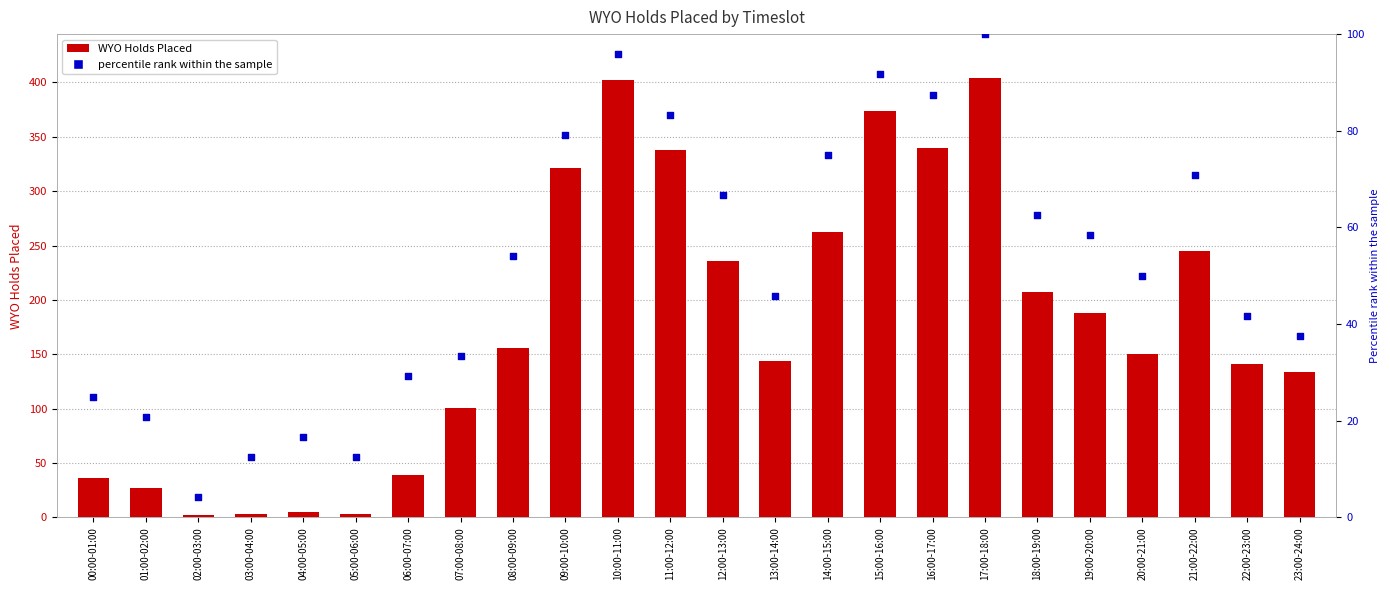

What are all the series names shown in the legend?

WYO Holds Placed, percentile rank within the sample